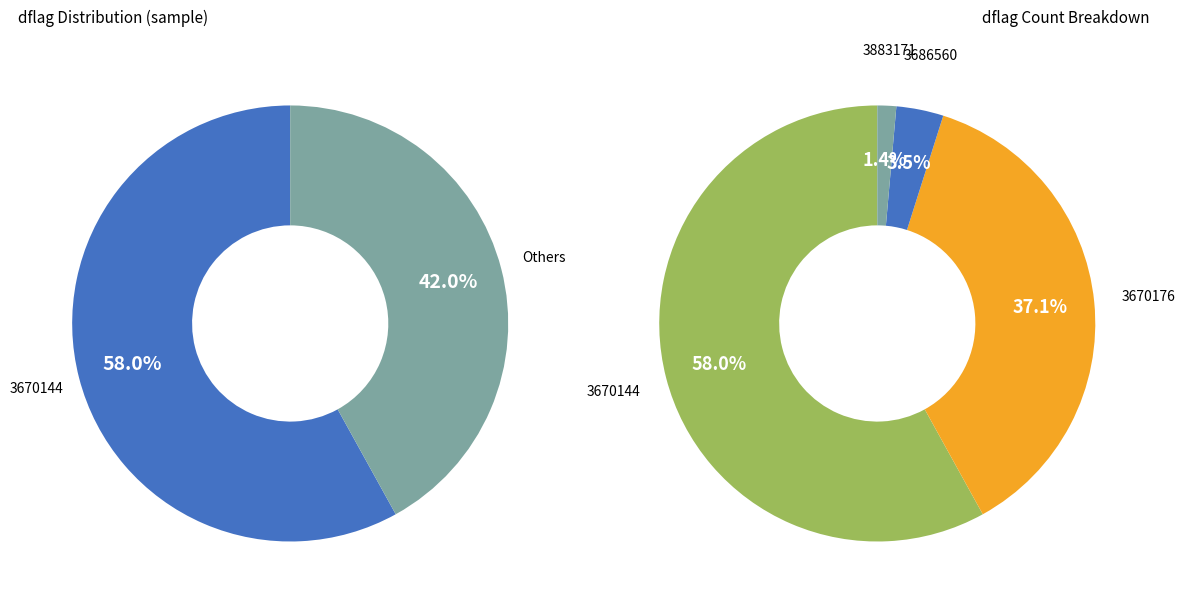

Rank the categories by value from lowest to highest.

3883171, 3686560, 3670176, 3670144